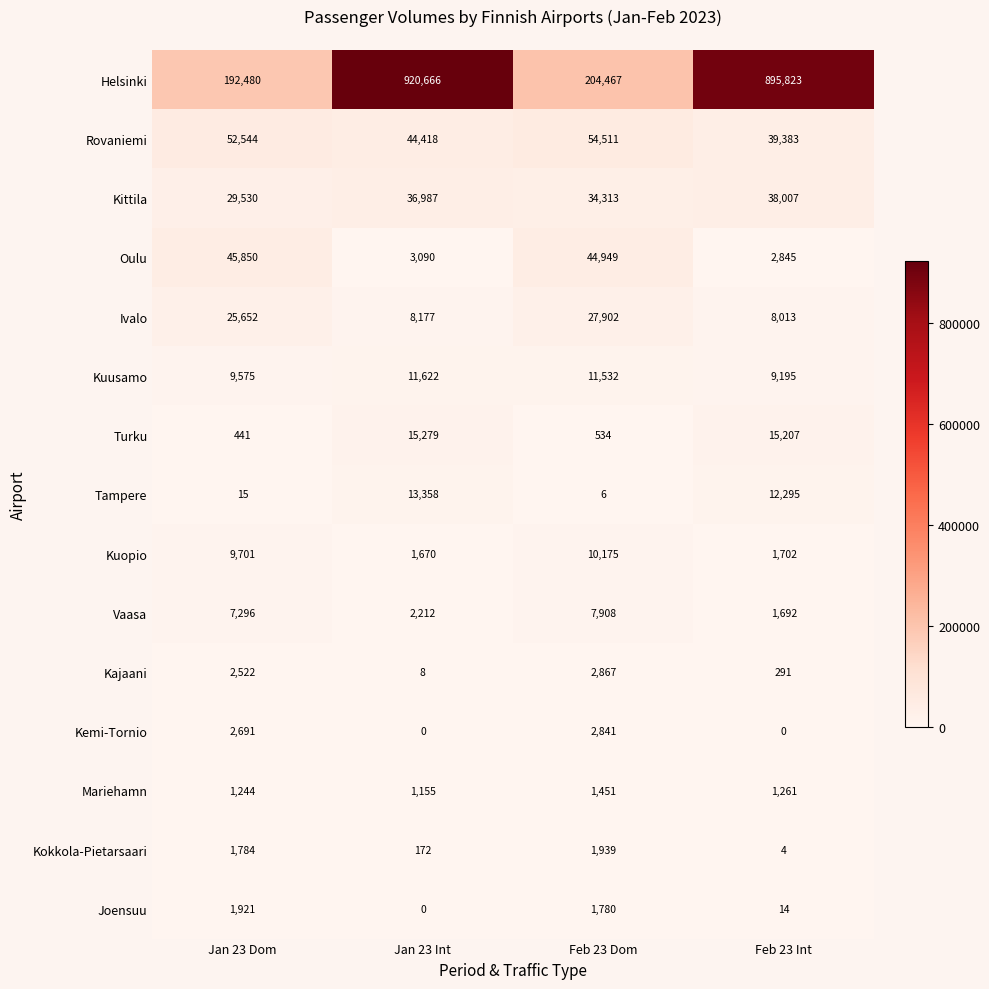

What is the total value across all series at Feb 23 Dom?

407175